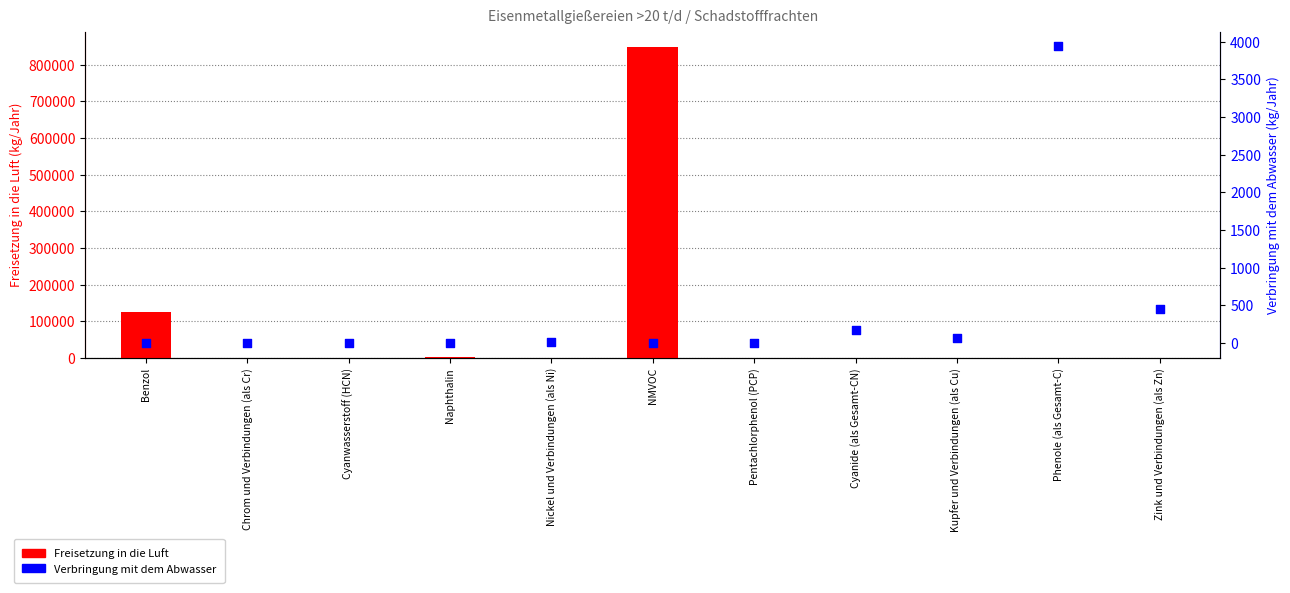

Which series has the largest Y range (max minus min)?

Freisetzung in die Luft